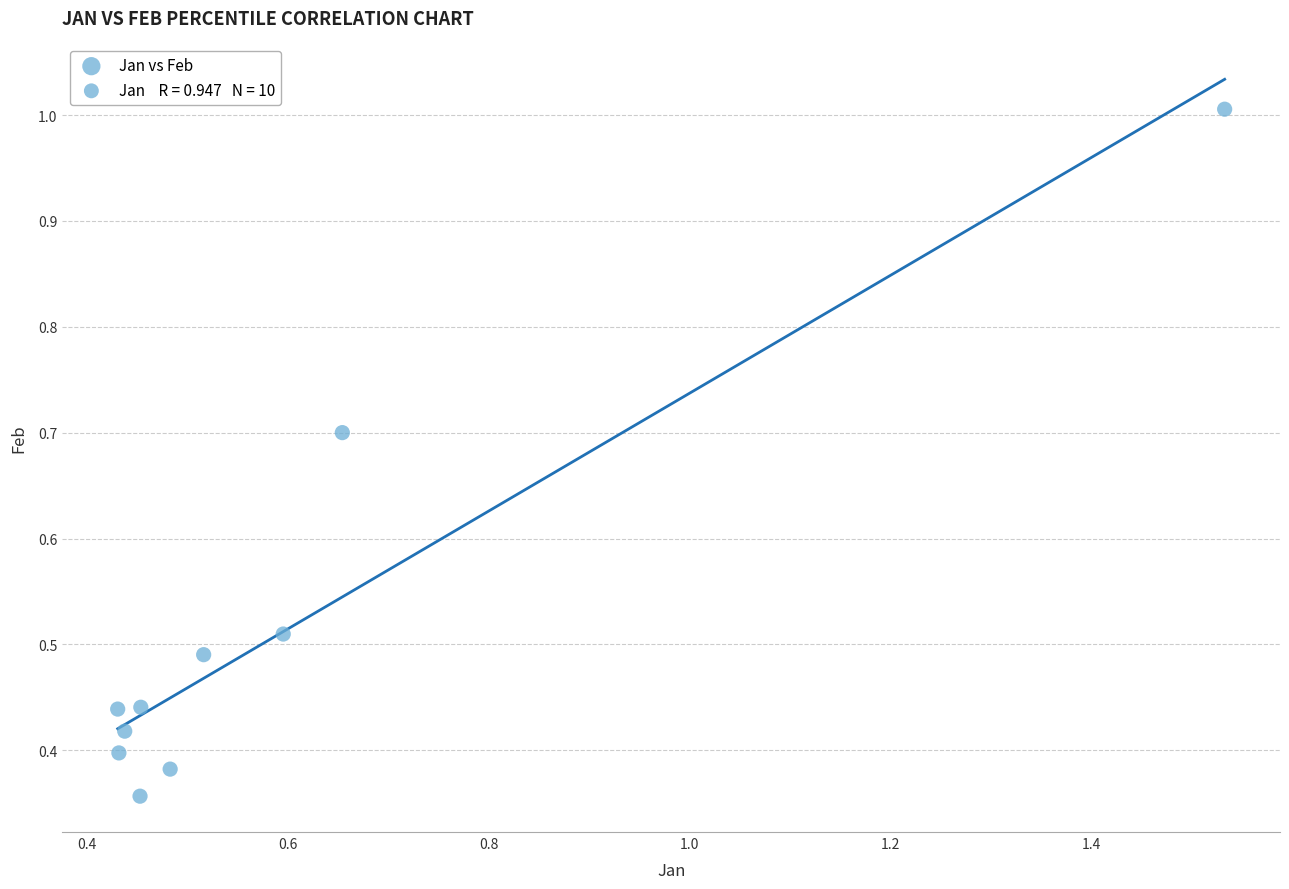

What is the range of X values (max minus min)?

1.1